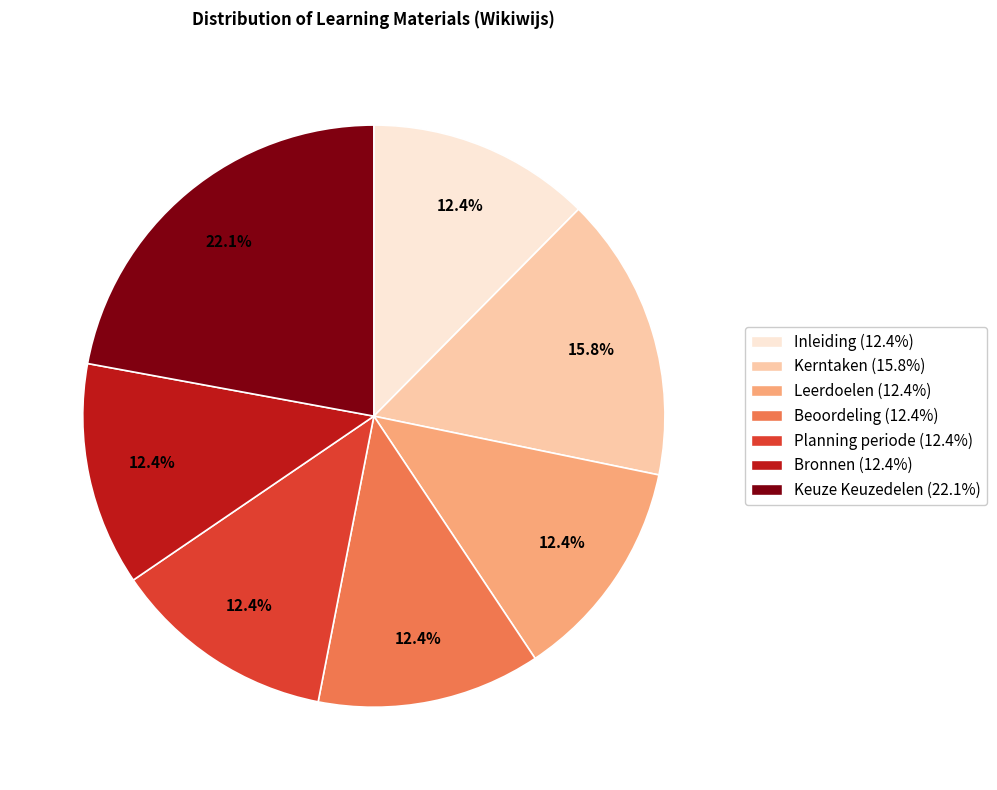

Does any single category account for the majority?

No